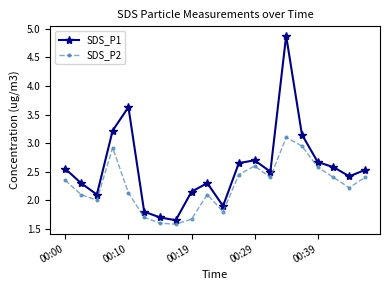

Which series has the widest spread of values?

SDS_P1